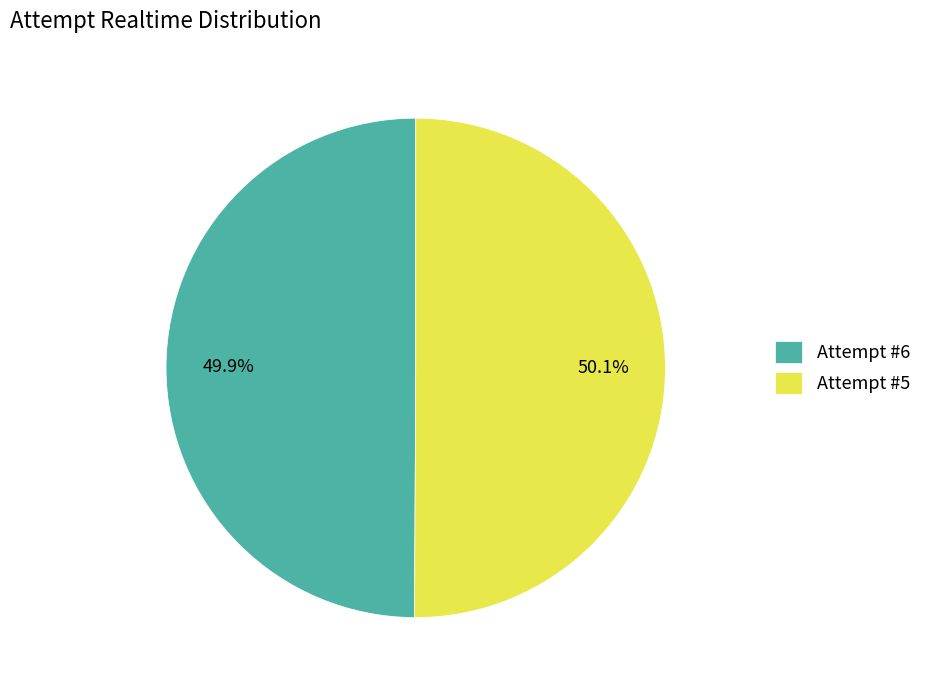

What is the ratio of the value at Attempt #5 to the value at Attempt #6?

1.0